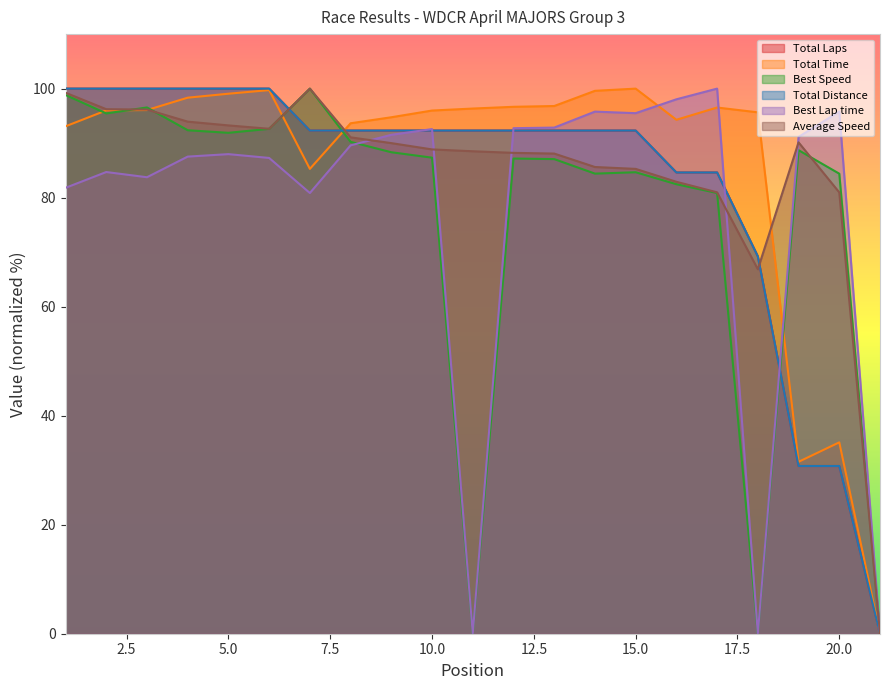

What is the greatest value displayed?

100.0